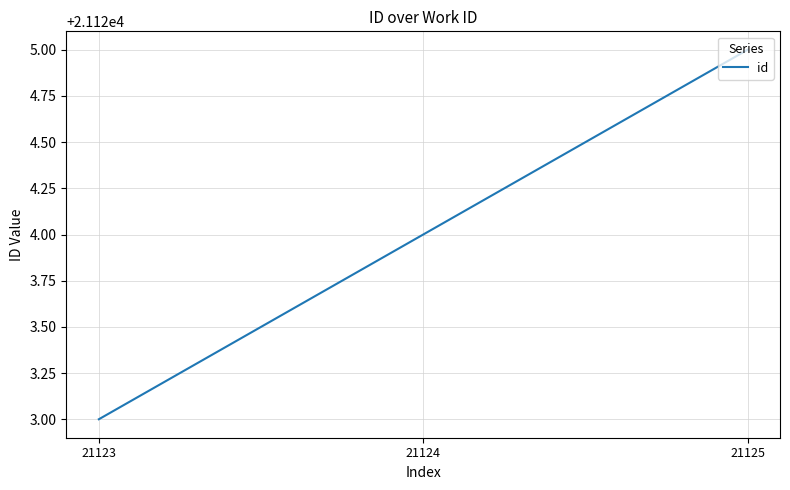

What is the ratio of the value at 21125 to the value at 21124?

1.0